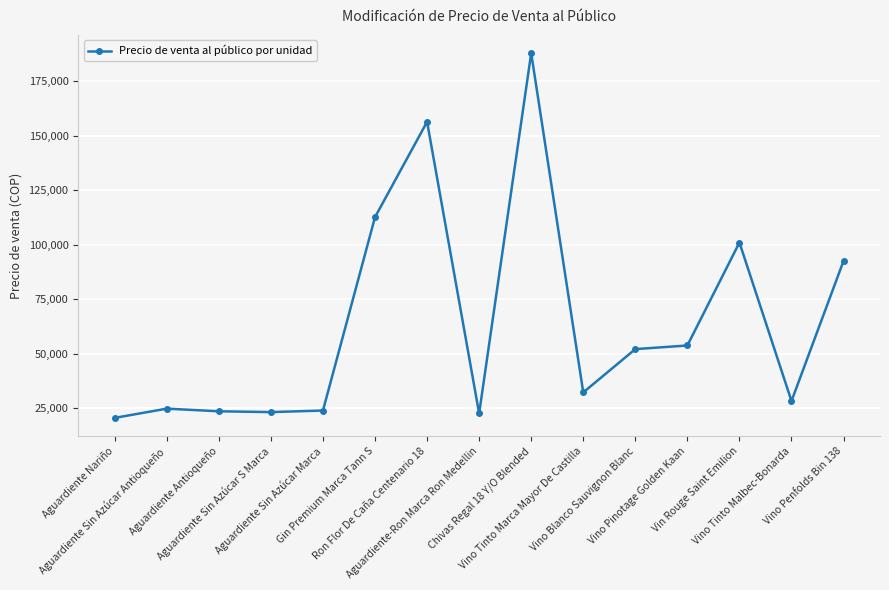

What is the greatest value displayed?

187846